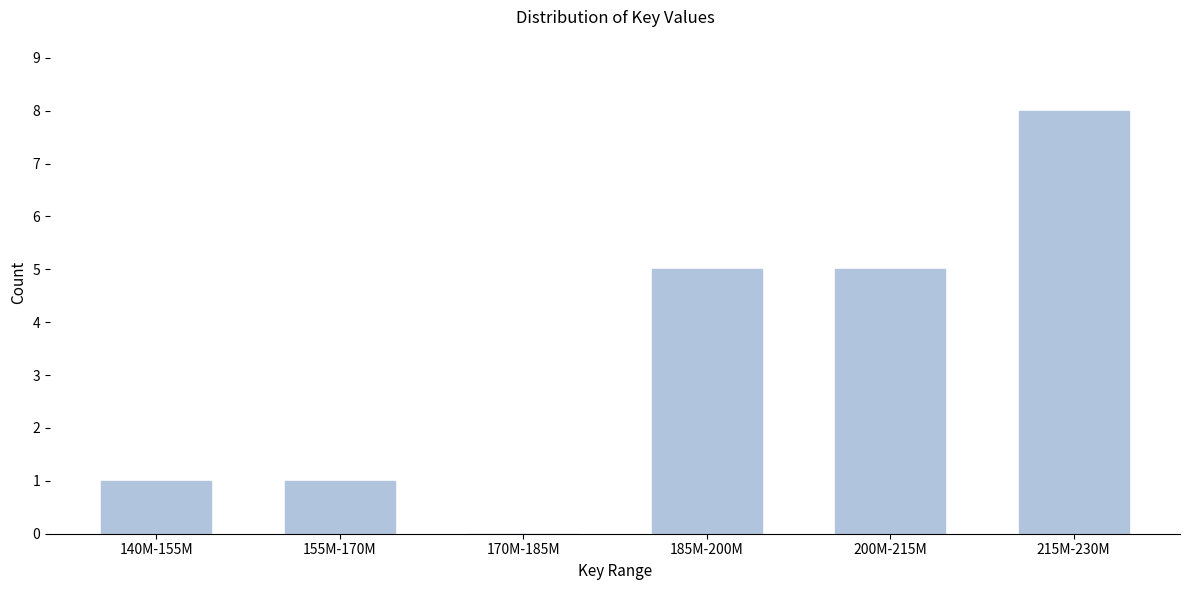

Reading left to right, extract all data points from this chart.

140M-155M=1	155M-170M=1	170M-185M=0	185M-200M=5	200M-215M=5	215M-230M=8